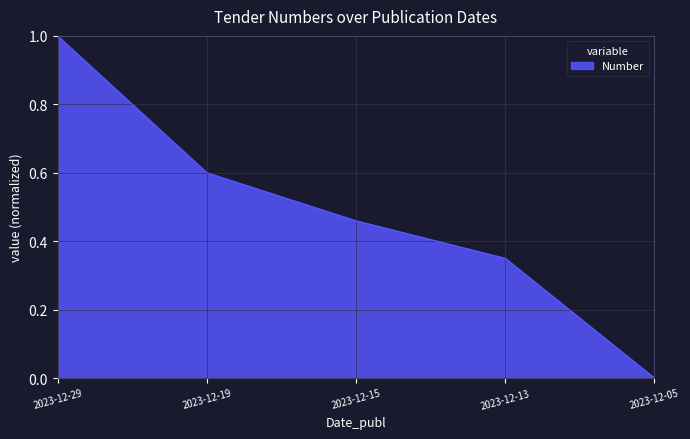

How many lines are shown in the chart?

1